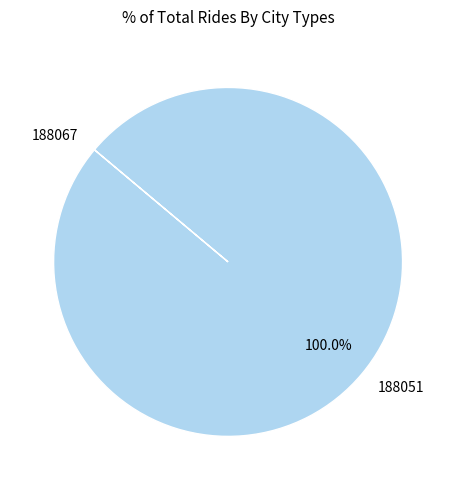

What is the largest slice in the pie chart?

188051